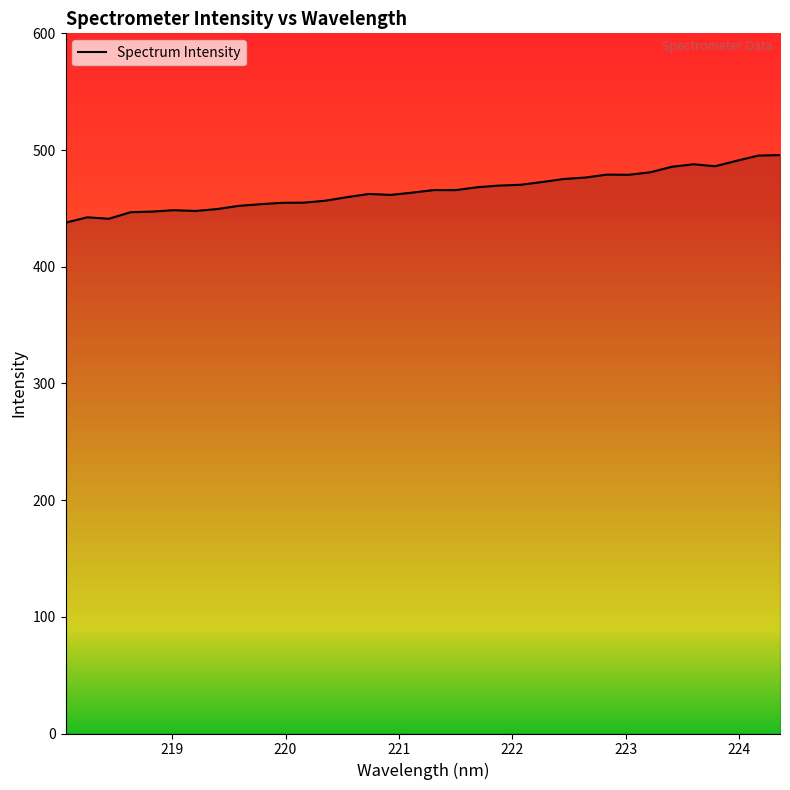

What is the difference between the maximum and minimum values?

57.9